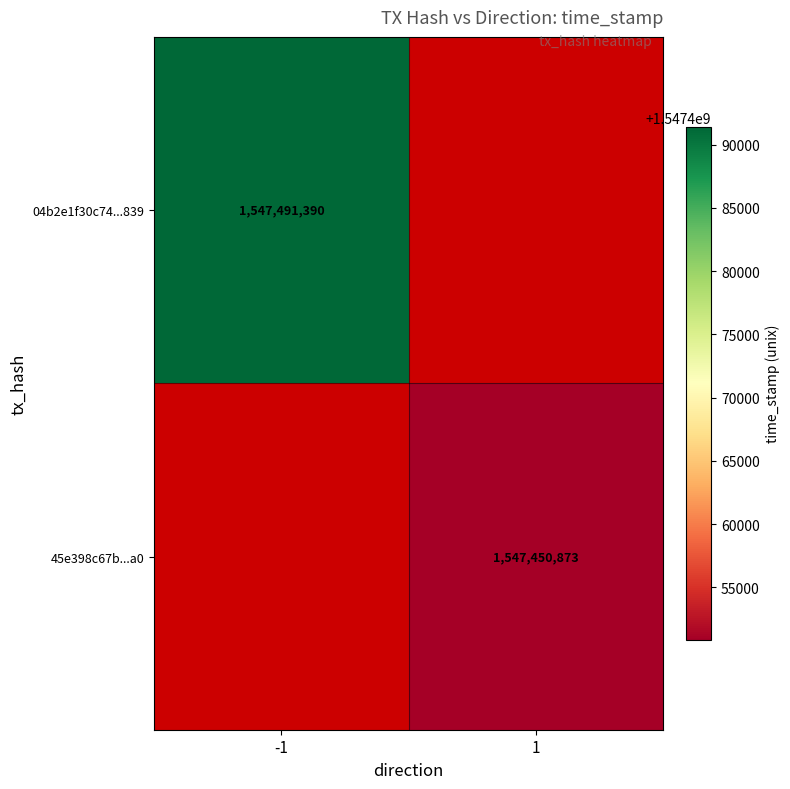

Is the value of 45e398c67b...a0 at 1 greater than the value of 04b2e1f30c74...839 at -1?

No